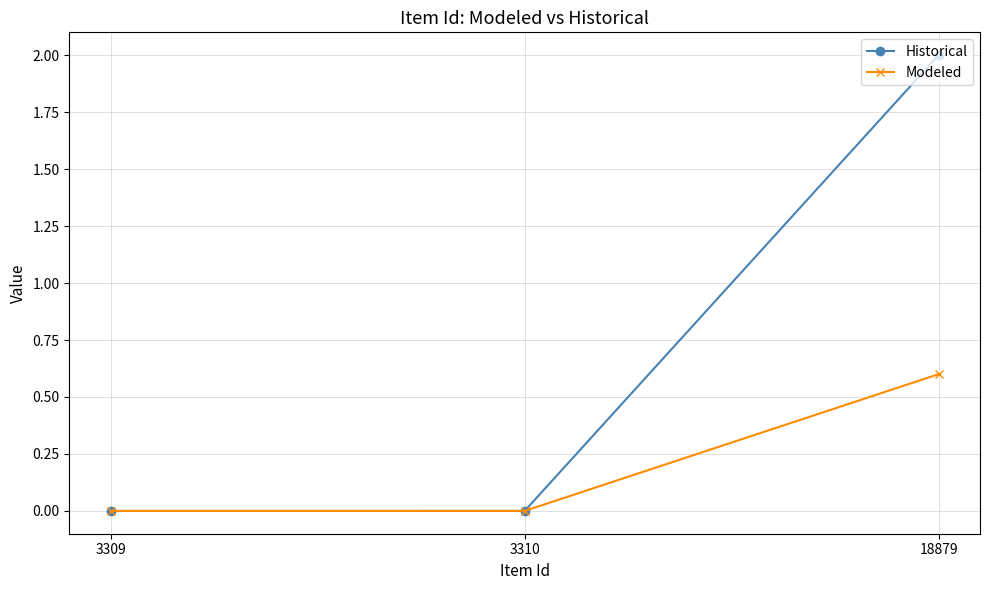

Which series has the largest total across all categories?

Historical